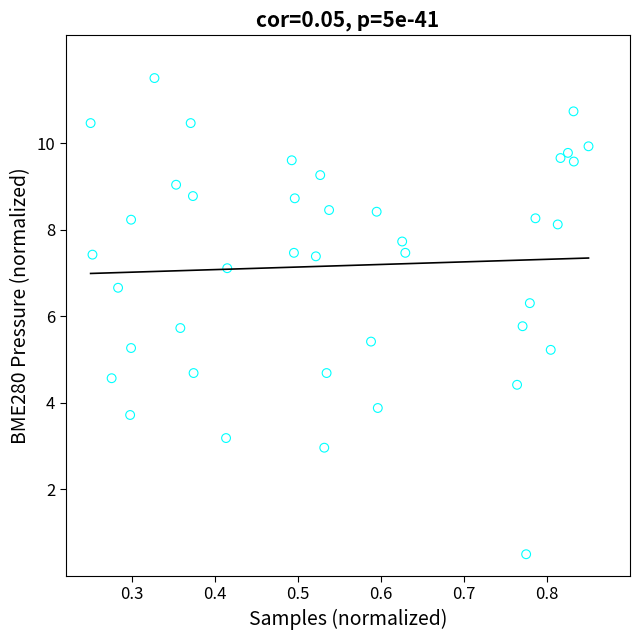

What is the range of X values (max minus min)?

0.6